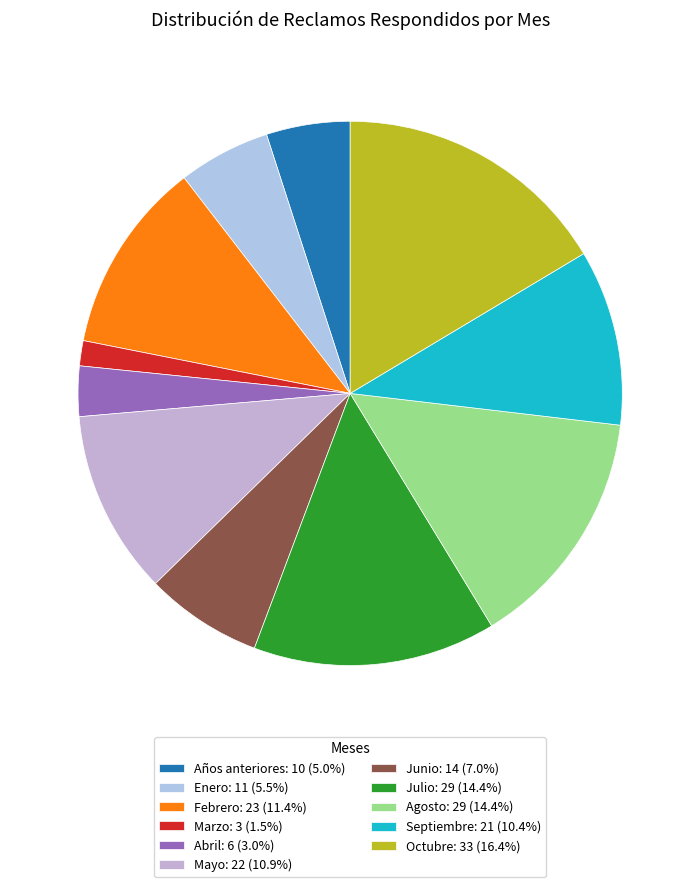

Count the number of slices in the pie.

11